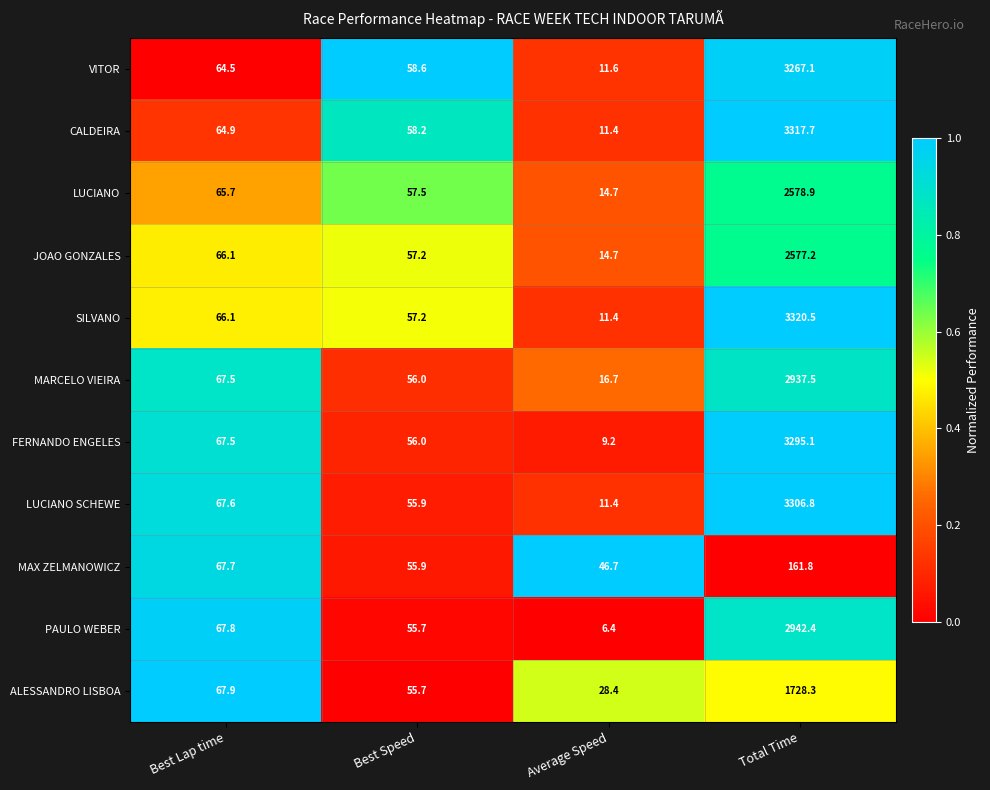

What is the difference between the LUCIANO values at Best Speed and Best Lap time?

8.2